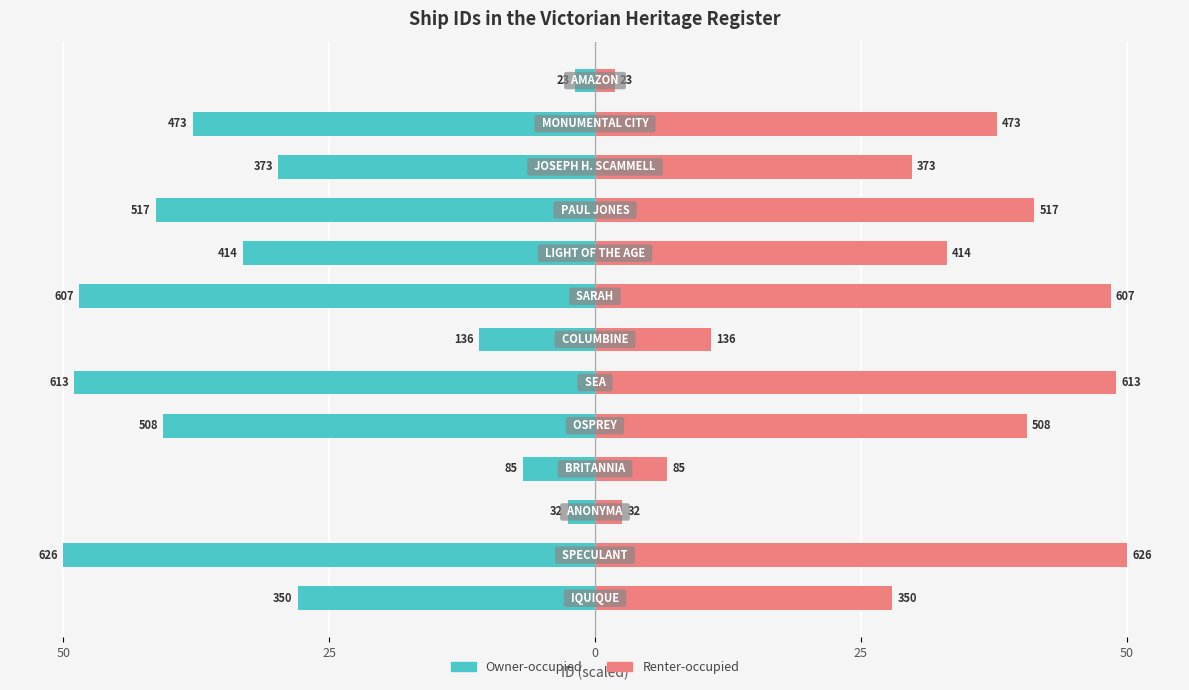

How many bars are there in total?

26